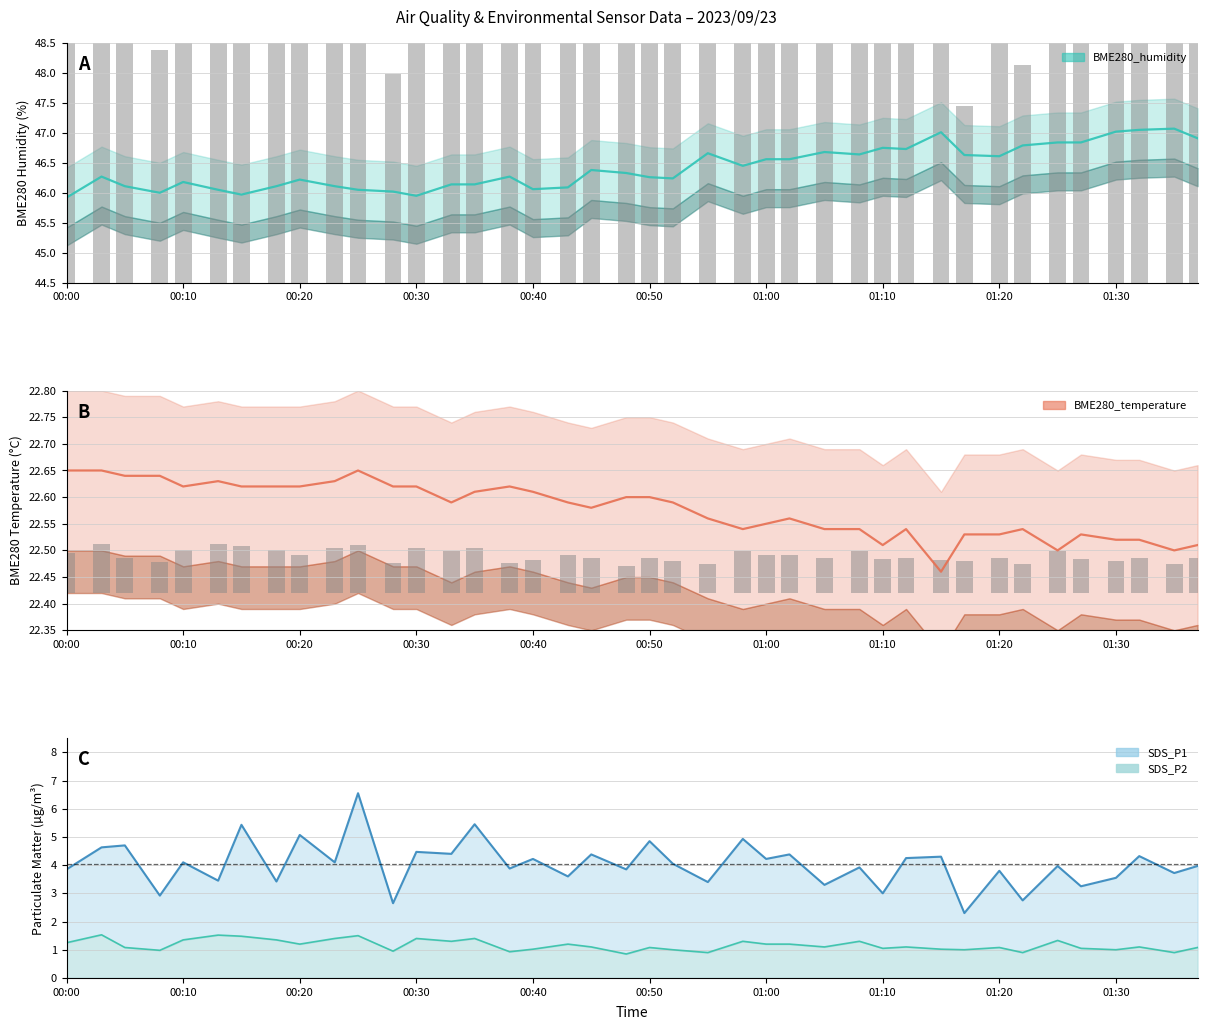

Count the number of categories in the chart.

40